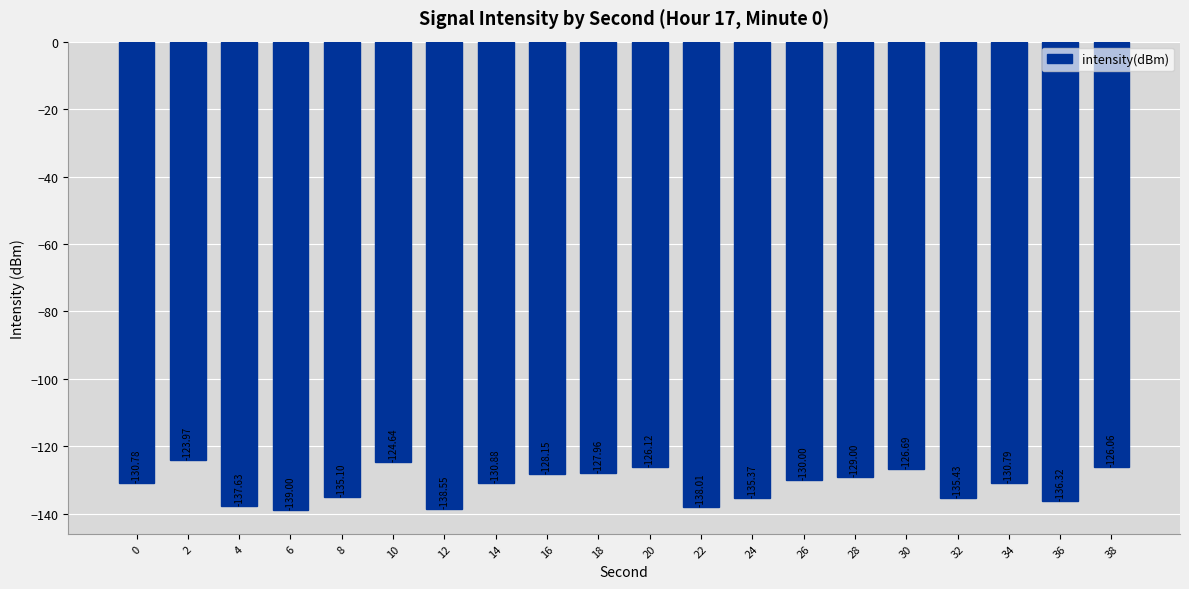

What is the difference between the values at 6 and 26?

9.0